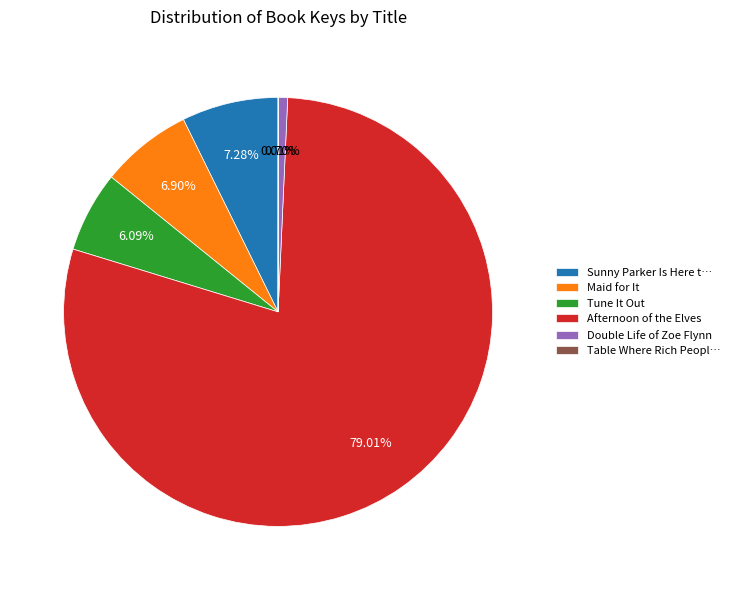

Does Tune It Out account for over 50% of the chart?

No